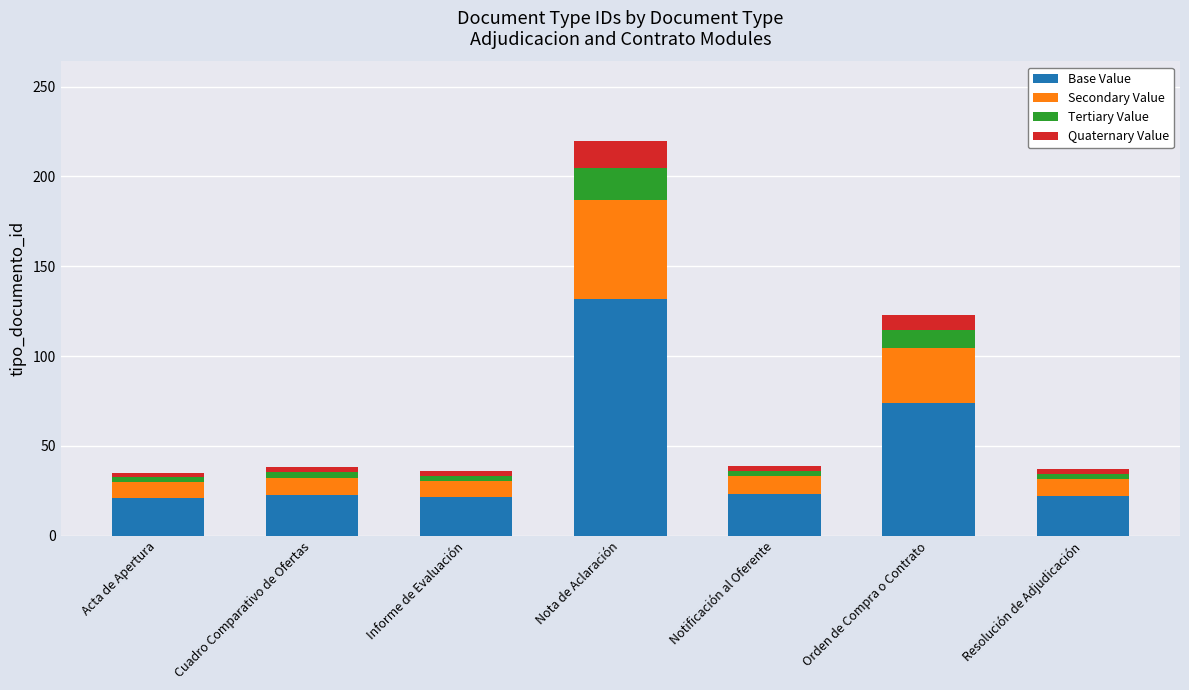

Are the bars horizontal?

No